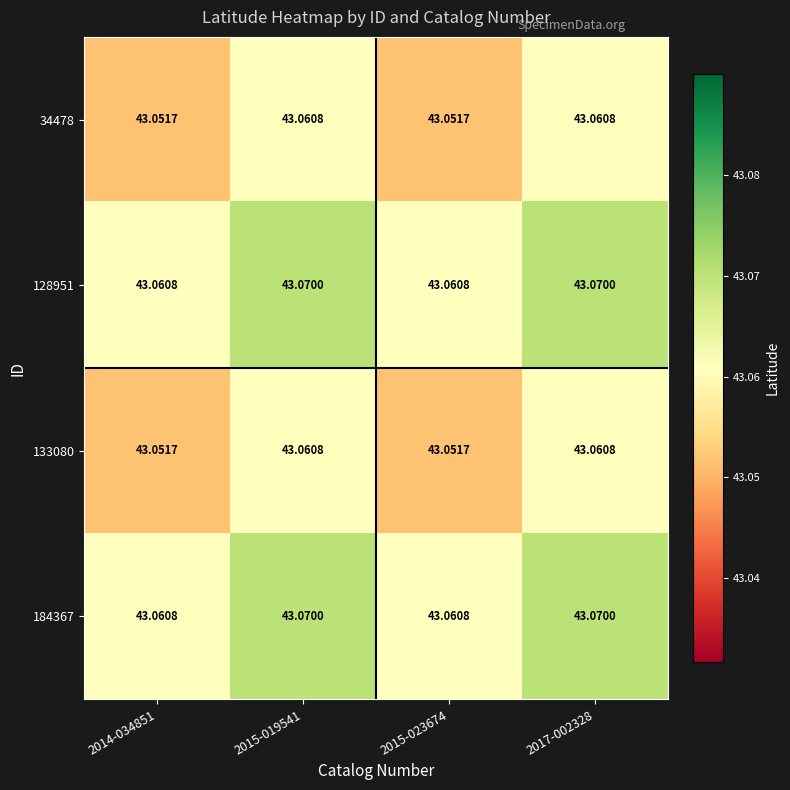

Reading left to right, extract all data points from this chart.

34478: 2014-034851=43.1	2015-019541=43.1	2015-023674=43.1	2017-002328=43.1
128951: 2014-034851=43.1	2015-019541=43.1	2015-023674=43.1	2017-002328=43.1
133080: 2014-034851=43.1	2015-019541=43.1	2015-023674=43.1	2017-002328=43.1
184367: 2014-034851=43.1	2015-019541=43.1	2015-023674=43.1	2017-002328=43.1